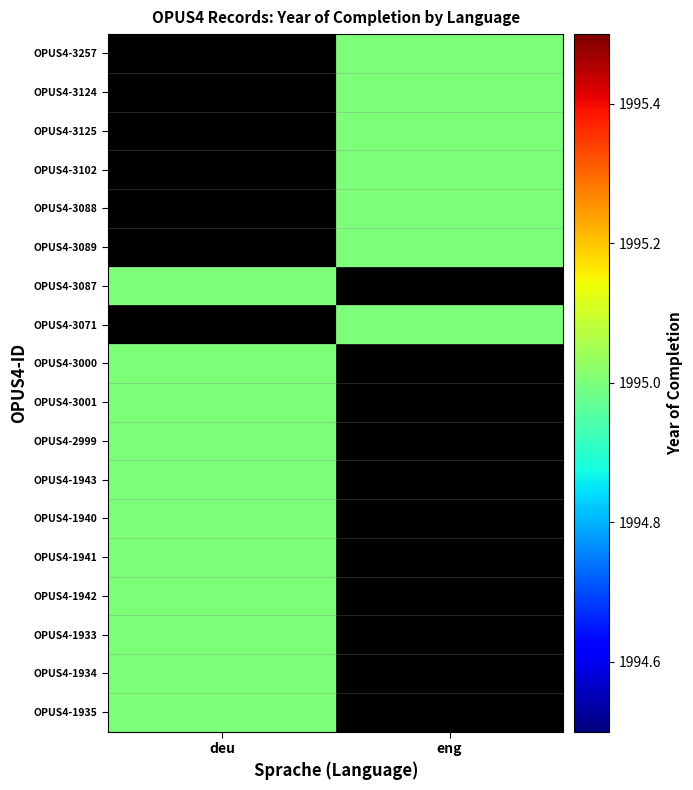

List the series in order of their peak value, highest first.

OPUS4-3257, OPUS4-3124, OPUS4-3125, OPUS4-3102, OPUS4-3088, OPUS4-3089, OPUS4-3087, OPUS4-3071, OPUS4-3000, OPUS4-3001, OPUS4-2999, OPUS4-1943, OPUS4-1940, OPUS4-1941, OPUS4-1942, OPUS4-1933, OPUS4-1934, OPUS4-1935